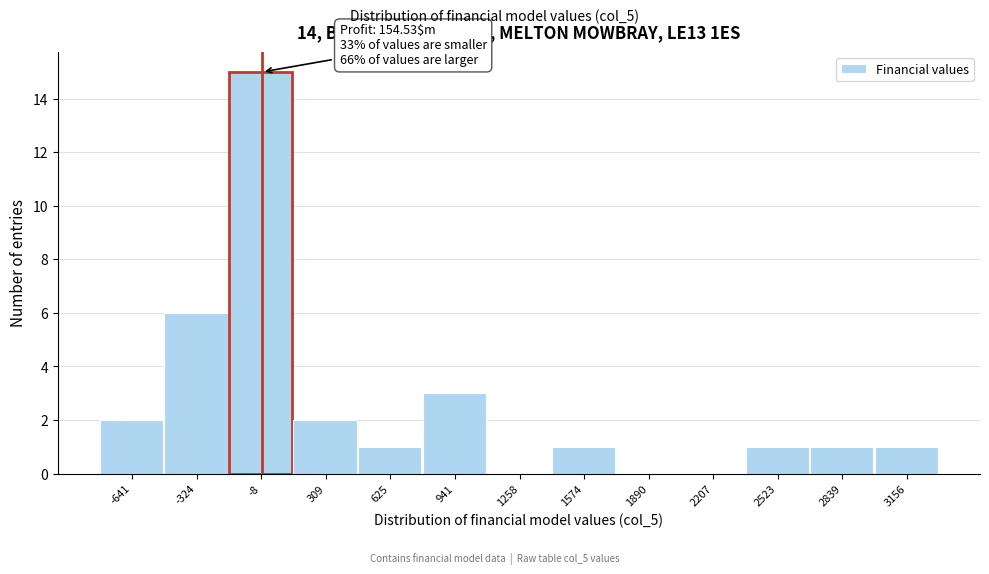

Reading left to right, transcribe all the data shown in this chart.

-641=2	-324=6	-8=15	309=2	625=1	941=3	1258=0	1574=1	1890=0	2207=0	2523=1	2839=1	3156=1